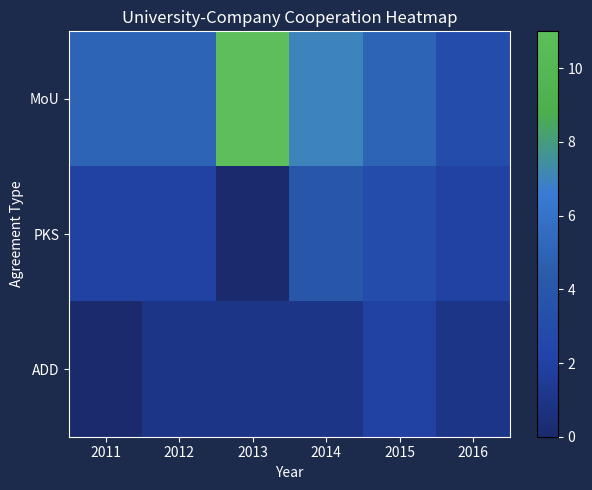

Which series changed the most between 2011 and 2014?

MoU